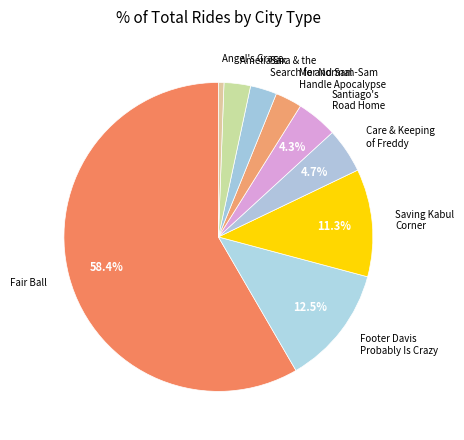

Between Sara & the Search for Normal and Footer Davis Probably Is Crazy, which is larger?

Footer Davis Probably Is Crazy